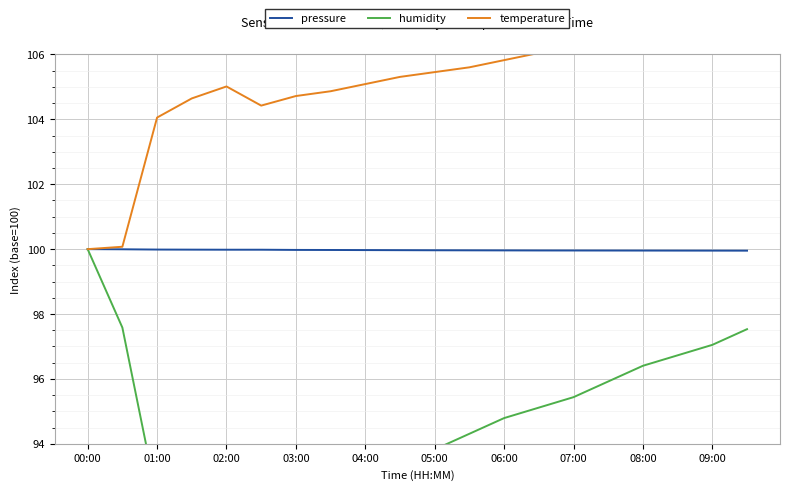

True or false: humidity and temperature cross at least once.

False